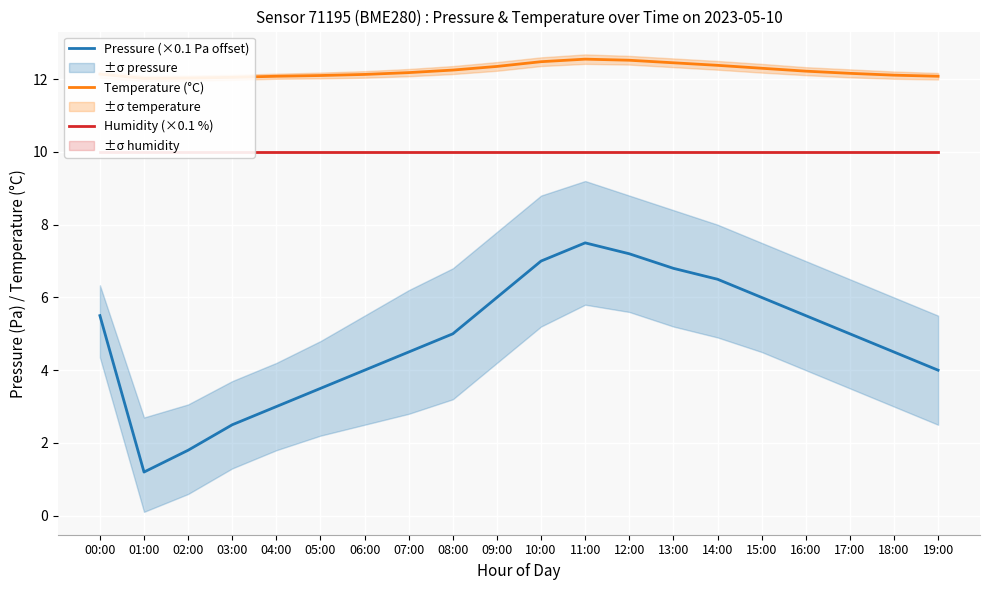

What is the total value across all series at 06:00?

26.1